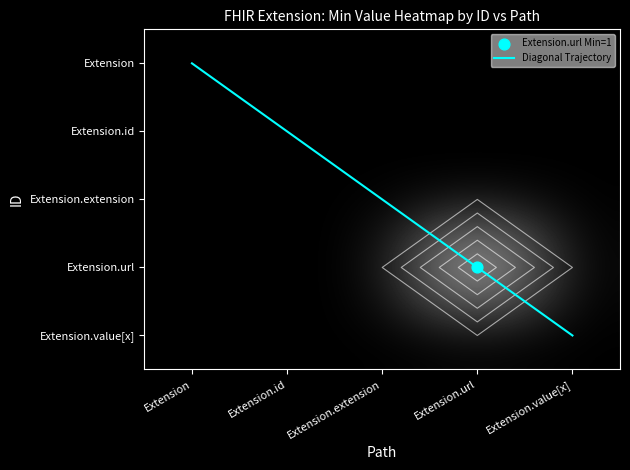

What is the highest value of the Extension.url series?

1